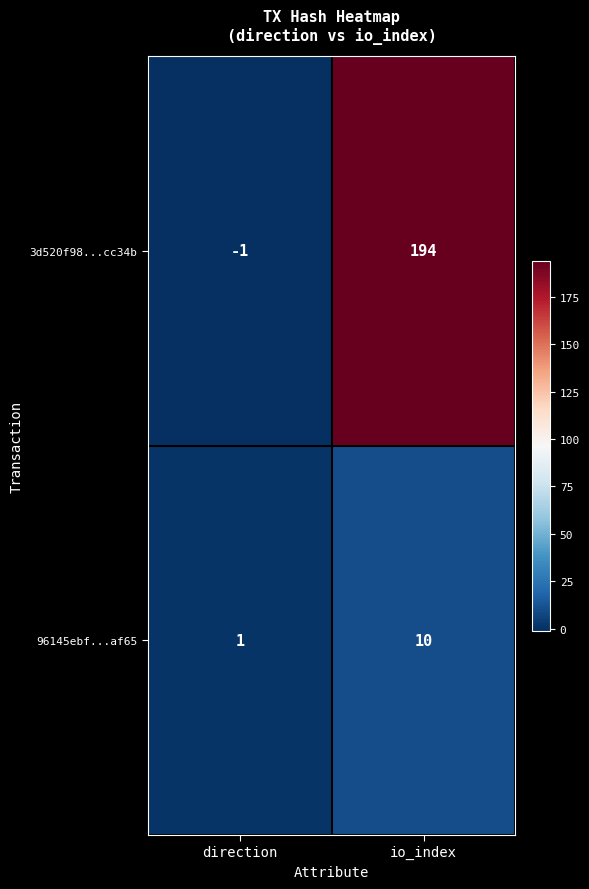

Which series has the largest total across all categories?

3d520f98...cc34b